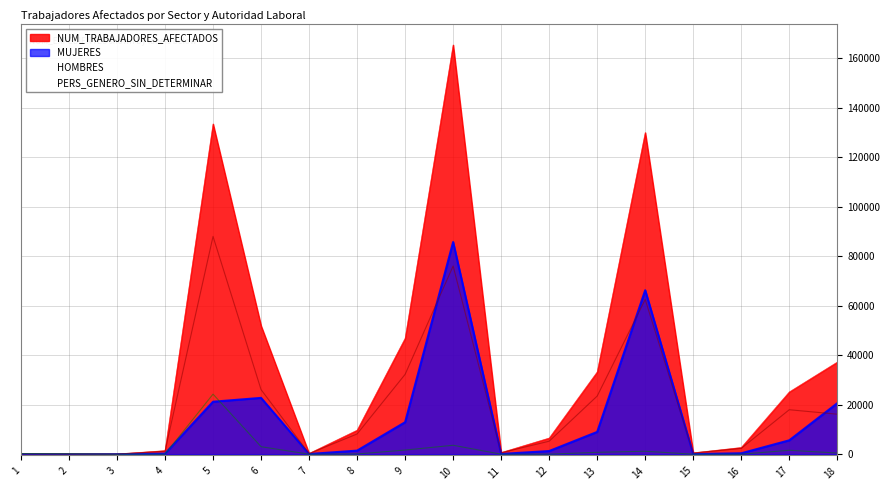

Reading left to right, transcribe all the data shown in this chart.

NUM_TRABAJADORES_AFECTADOS: 1=360	2=206	3=64	4=1441	5=133509	6=51900	7=309	8=9705	9=46874	10=165438	11=675	12=6532	13=33264	14=130017	15=543	16=2710	17=25168	18=37237
HOMBRES: 1=59	2=19	3=50	4=1196	5=88022	6=26106	7=232	8=8173	9=32269	10=76063	11=576	12=5249	13=23497	14=62539	15=487	16=2337	17=17972	18=16165
MUJERES: 1=49	2=1	3=14	4=245	5=21213	6=22763	7=77	8=1447	9=12932	10=85767	11=97	12=1278	13=9008	14=66283	15=56	16=373	17=5609	18=20601
PERS_GENERO_SIN_DETERMINAR: 1=252	2=186	3=0	4=0	5=24274	6=3031	7=0	8=85	9=1673	10=3608	11=2	12=5	13=759	14=1195	15=0	16=0	17=1587	18=471